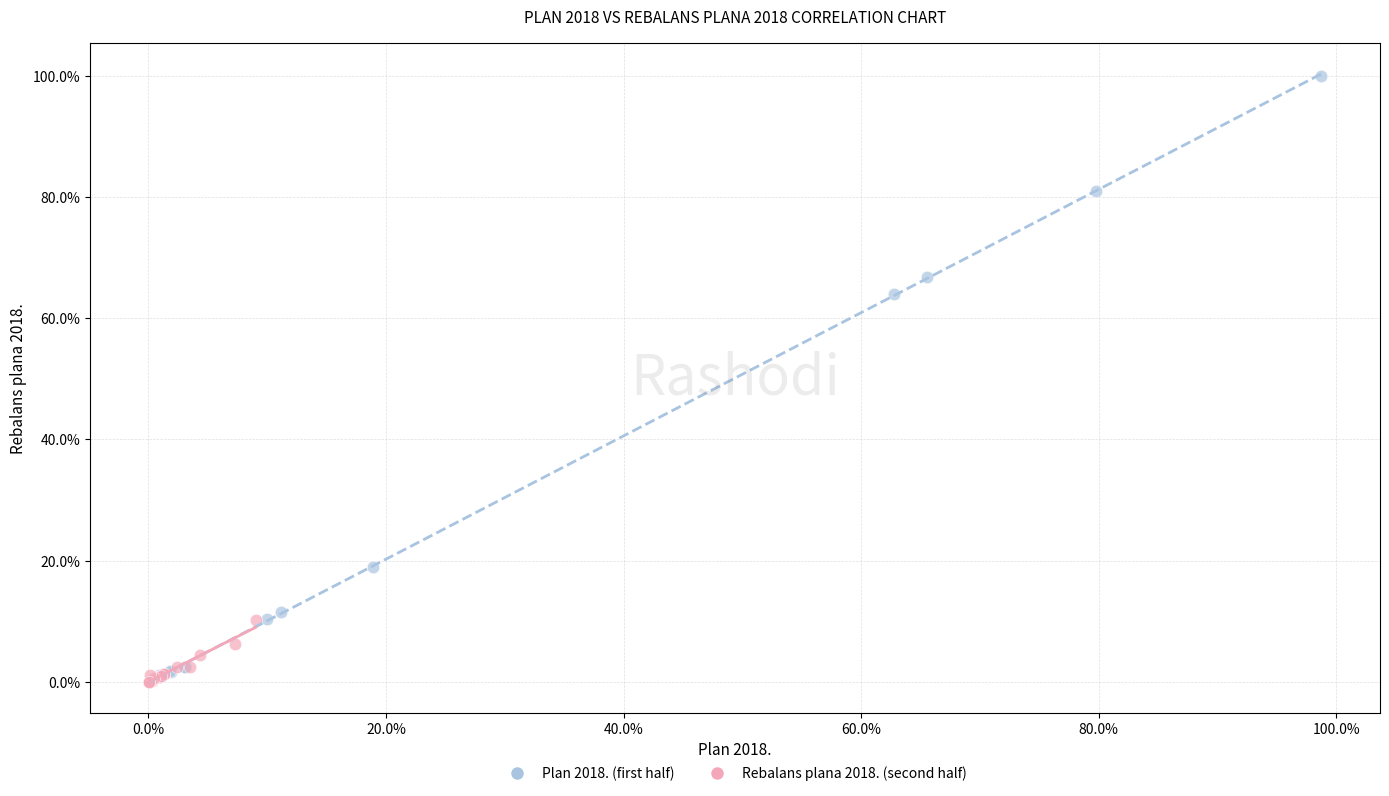

Which series has the largest Y range (max minus min)?

Plan 2018. (first half)